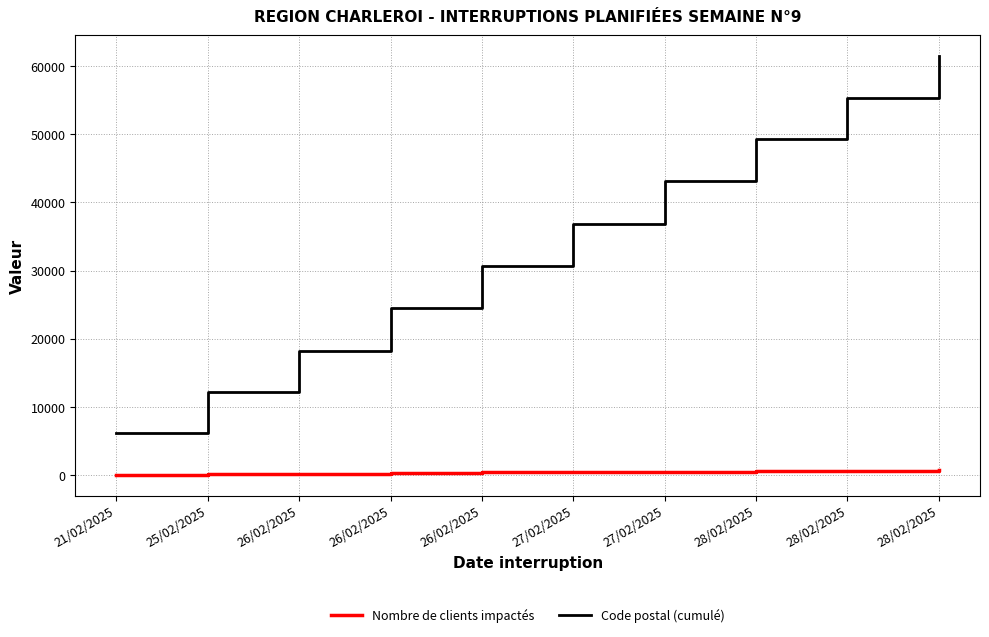

What are all the series names shown in the legend?

Nombre de clients impactés, Code postal (cumulé)